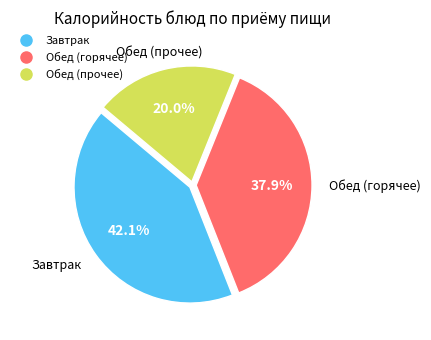

To the nearest percent, what is the average slice percentage?

33%